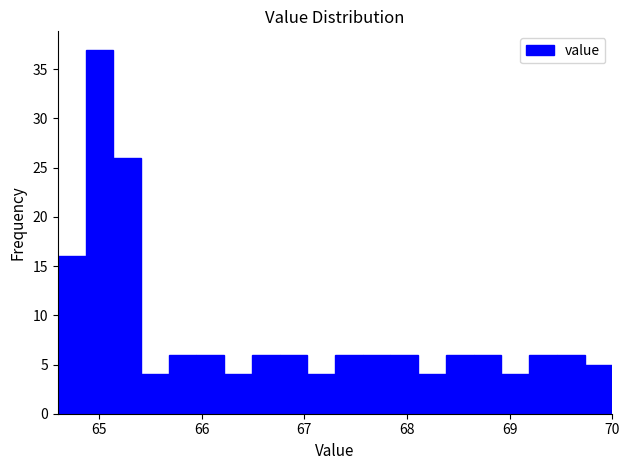

Around what value on the x-axis is the tallest bar? Give the approximate position of its centre, as read against the axis.

65.0